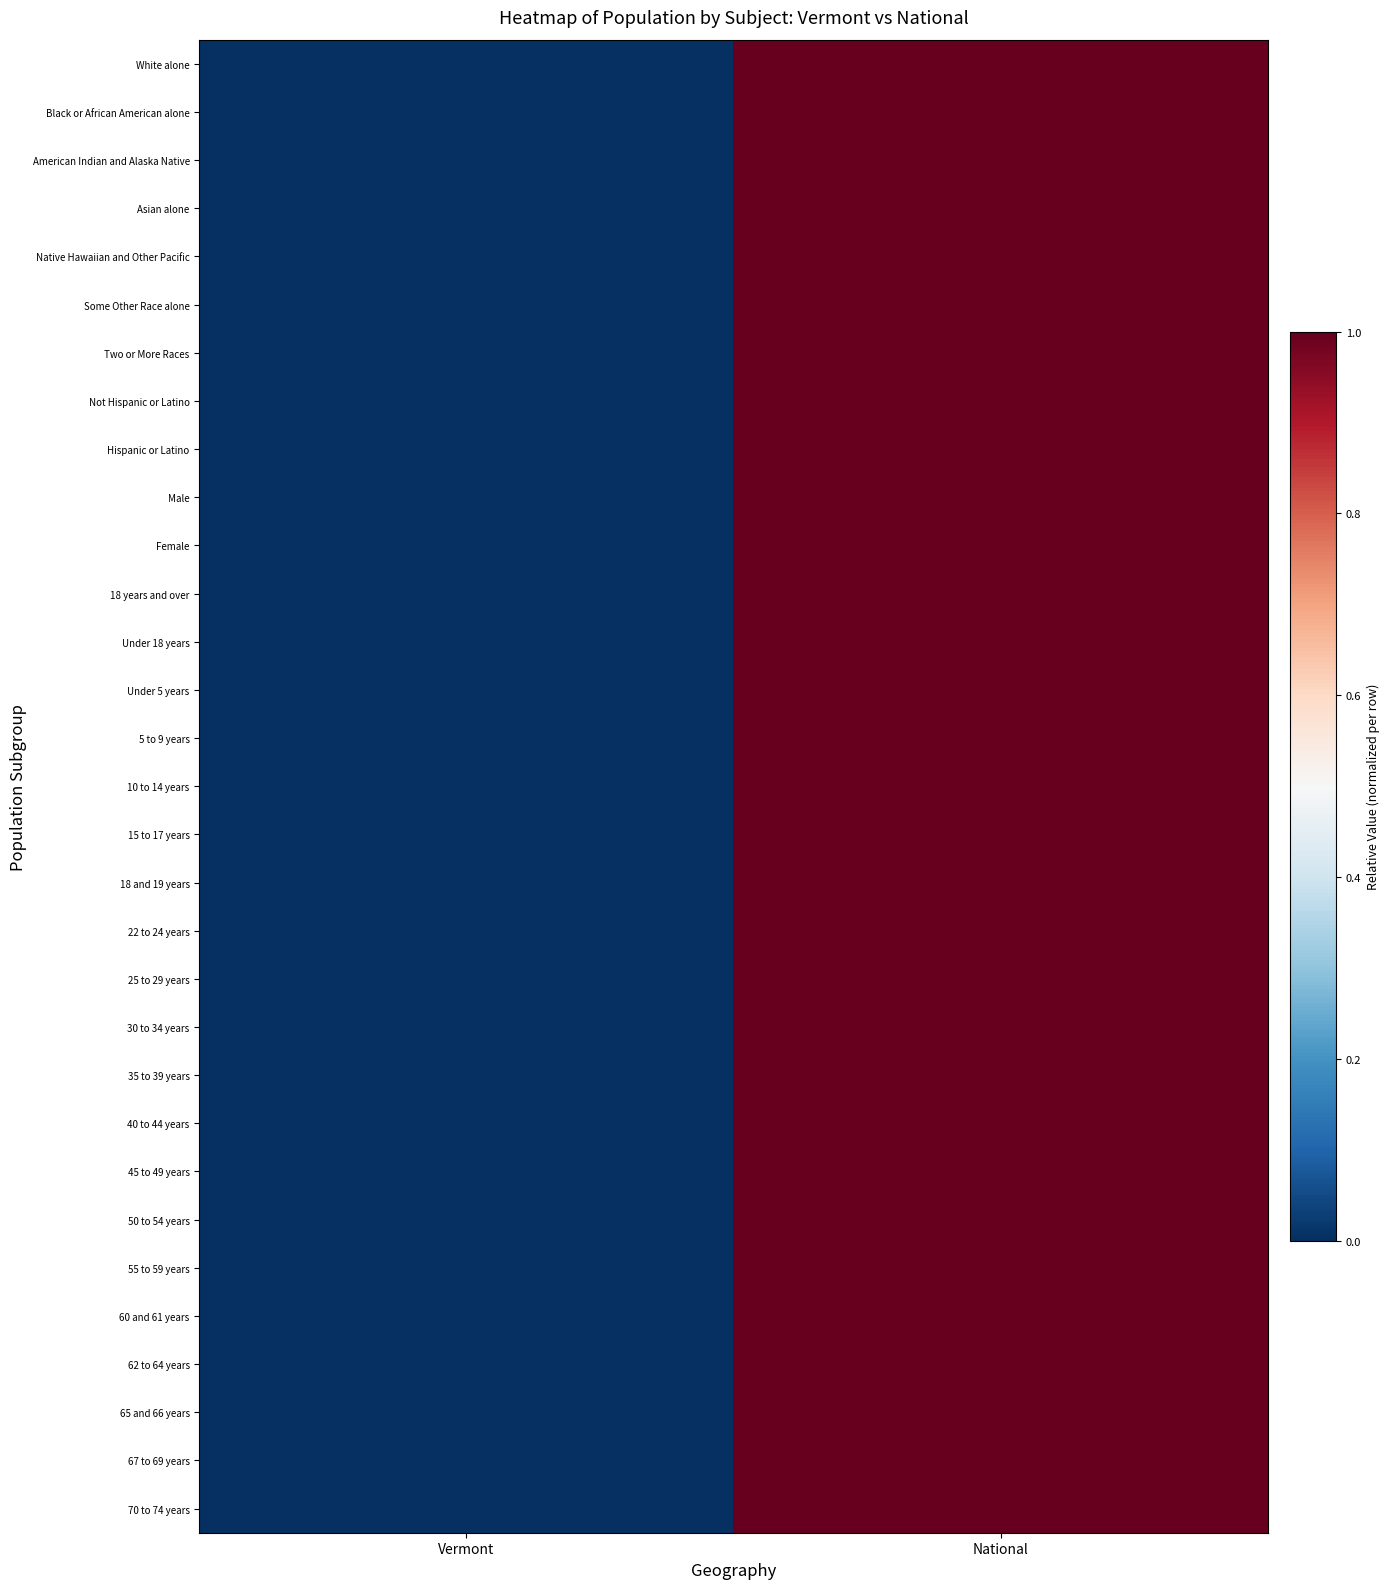

Reading right to left, transcribe all the data shown in this chart.

White alone: National=1.0	Vermont=0.0
Black or African American alone: National=1.0	Vermont=0.0
American Indian and Alaska Native: National=1.0	Vermont=0.0
Asian alone: National=1.0	Vermont=0.0
Native Hawaiian and Other Pacific: National=1.0	Vermont=0.0
Some Other Race alone: National=1.0	Vermont=0.0
Two or More Races: National=1.0	Vermont=0.0
Not Hispanic or Latino: National=1.0	Vermont=0.0
Hispanic or Latino: National=1.0	Vermont=0.0
Male: National=1.0	Vermont=0.0
Female: National=1.0	Vermont=0.0
18 years and over: National=1.0	Vermont=0.0
Under 18 years: National=1.0	Vermont=0.0
Under 5 years: National=1.0	Vermont=0.0
5 to 9 years: National=1.0	Vermont=0.0
10 to 14 years: National=1.0	Vermont=0.0
15 to 17 years: National=1.0	Vermont=0.0
18 and 19 years: National=1.0	Vermont=0.0
22 to 24 years: National=1.0	Vermont=0.0
25 to 29 years: National=1.0	Vermont=0.0
30 to 34 years: National=1.0	Vermont=0.0
35 to 39 years: National=1.0	Vermont=0.0
40 to 44 years: National=1.0	Vermont=0.0
45 to 49 years: National=1.0	Vermont=0.0
50 to 54 years: National=1.0	Vermont=0.0
55 to 59 years: National=1.0	Vermont=0.0
60 and 61 years: National=1.0	Vermont=0.0
62 to 64 years: National=1.0	Vermont=0.0
65 and 66 years: National=1.0	Vermont=0.0
67 to 69 years: National=1.0	Vermont=0.0
70 to 74 years: National=1.0	Vermont=0.0